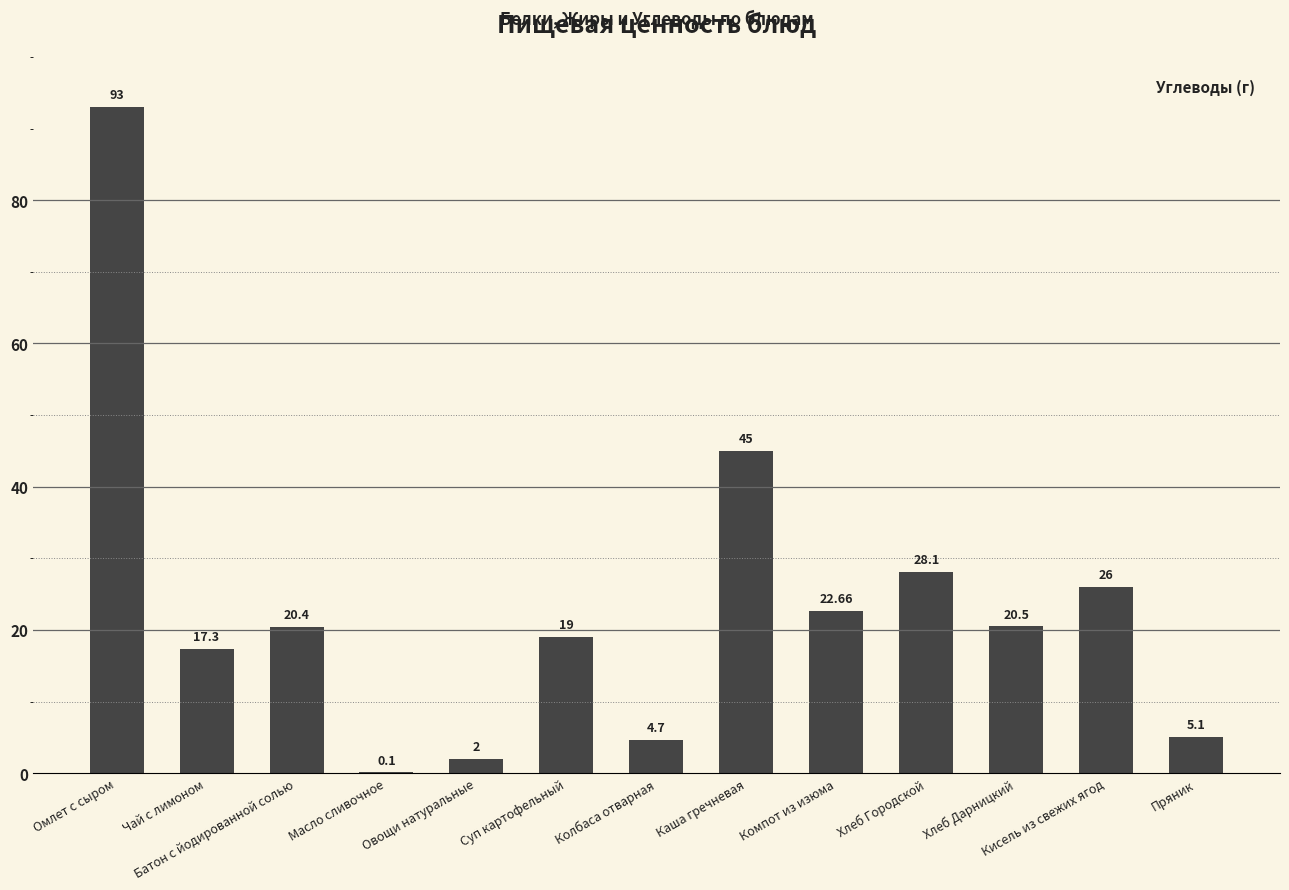

What is the sum of all values?

303.9